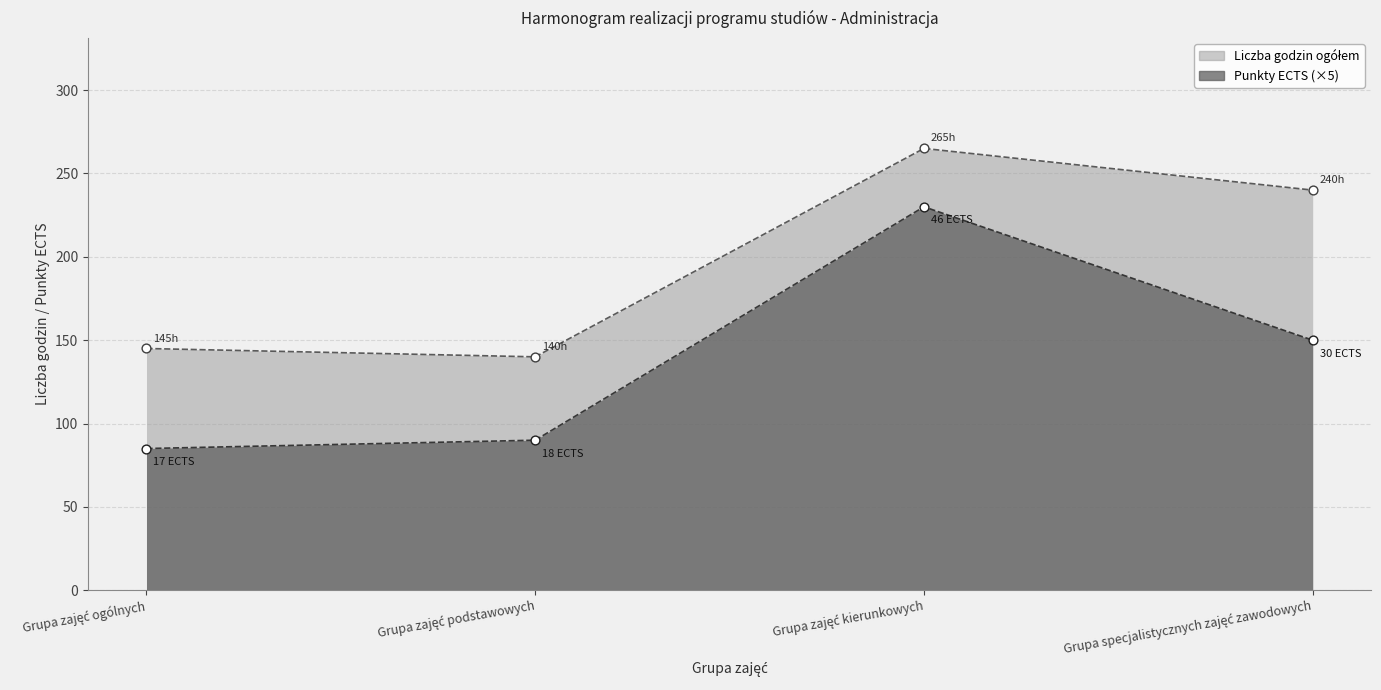

Is the value of Punkty ECTS at Grupa specjalistycznych zajęć zawodowych greater than the value of Liczba godzin ogółem at Grupa specjalistycznych zajęć zawodowych?

No